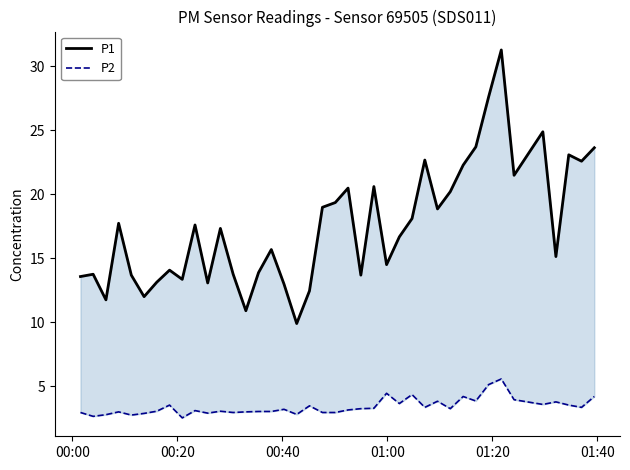

Reading left to right, list all the values displayed in this chart.

P1: 13.6	13.8	11.8	17.7	13.7	12.0	13.1	14.1	13.3	17.6	13.1	17.3	13.8	10.9	13.9	15.7	13.0	9.9	12.4	19.0	19.4	20.5	13.7	20.6	14.5	16.7	18.1	22.7	18.9	20.2	22.3	23.7	27.6	31.3	21.5	24.9	15.1	23.1	22.6	23.6
P2: 3.0	2.6	2.8	3.0	2.8	2.9	3.0	3.5	2.5	3.1	2.9	3.0	3.0	3.0	3.0	3.0	3.2	2.8	3.5	3.0	3.0	3.1	3.2	3.3	4.5	3.6	4.3	3.4	3.8	3.2	4.2	3.9	5.1	5.6	4.0	3.6	3.8	3.5	3.4	4.2